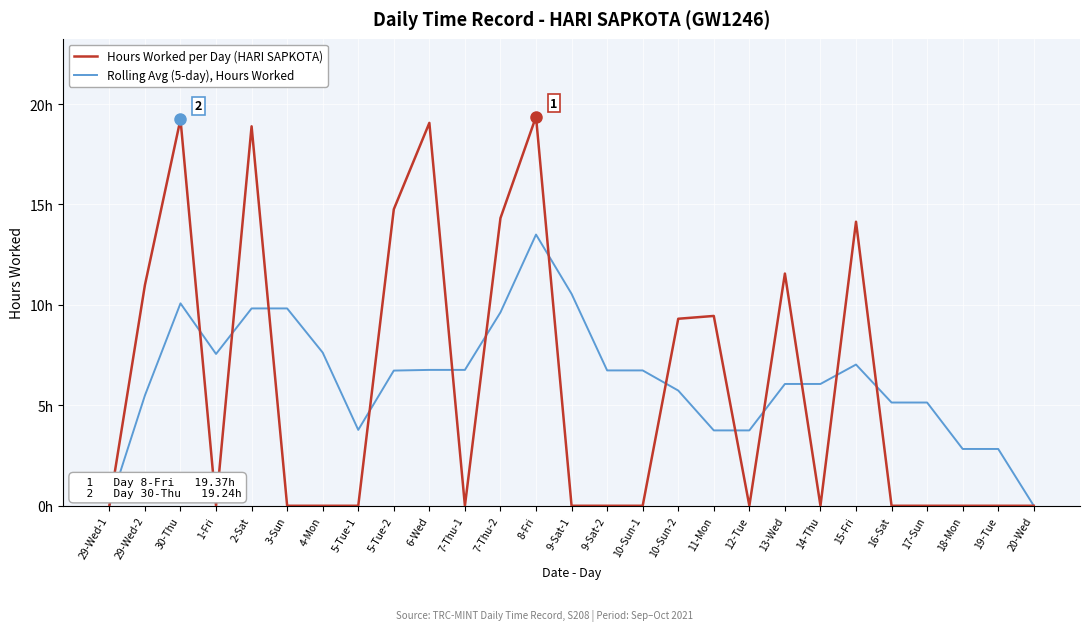

Is this an area chart (filled region under the line)?

No